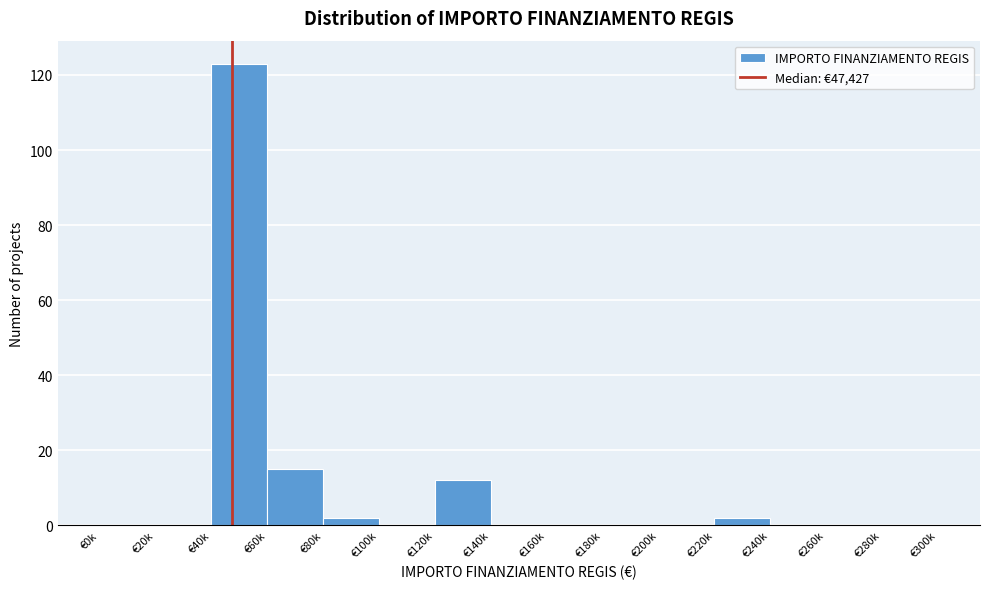

Reading left to right, list all the values displayed in this chart.

€0k=0	€20k=0	€40k=123	€60k=15	€80k=2	€100k=0	€120k=12	€140k=0	€160k=0	€180k=0	€200k=0	€220k=2	€240k=0	€260k=0	€280k=0